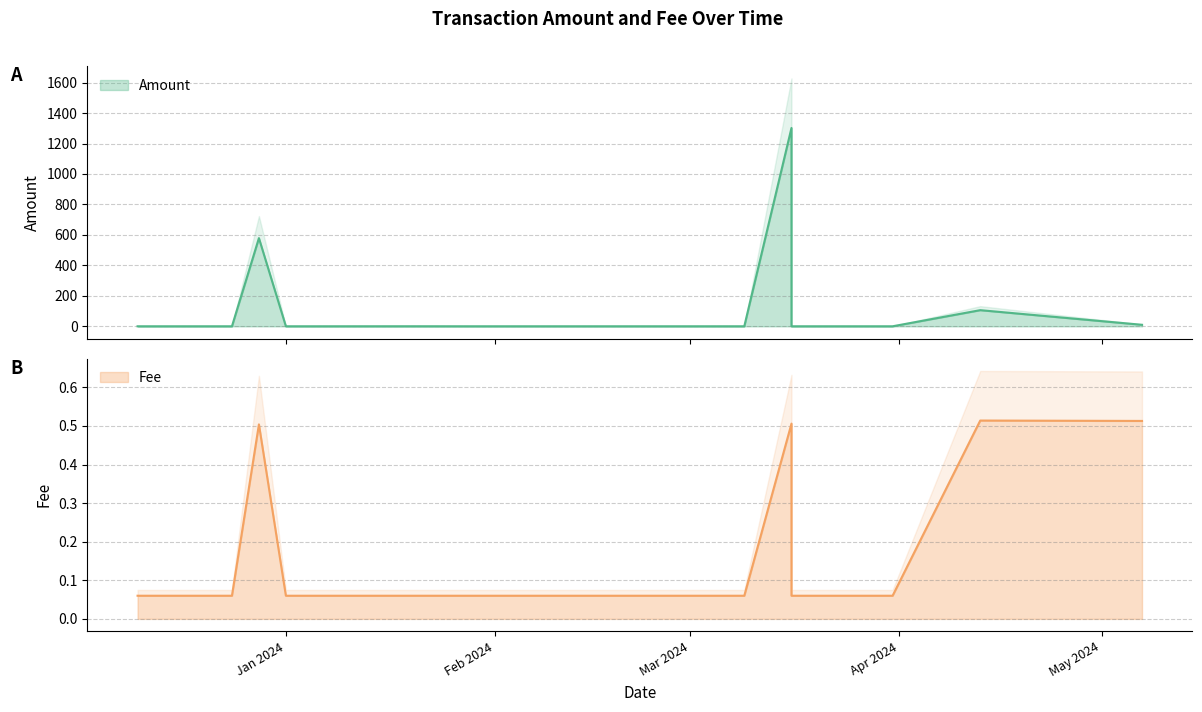

True or false: Fee and Amount intersect in this chart.

False